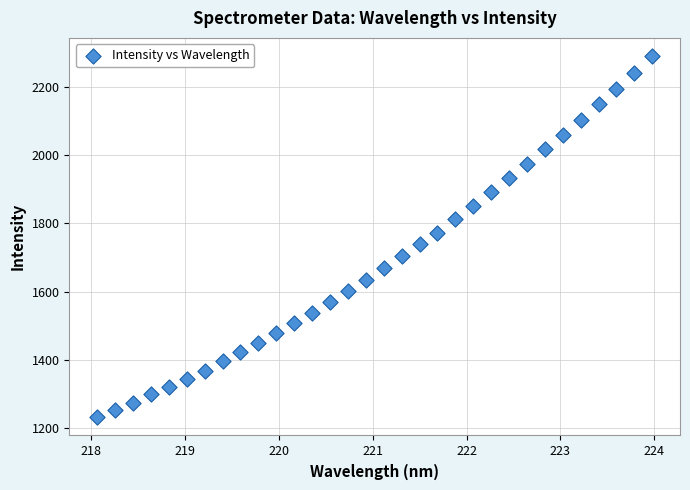

What is the range of X values (max minus min)?

5.9